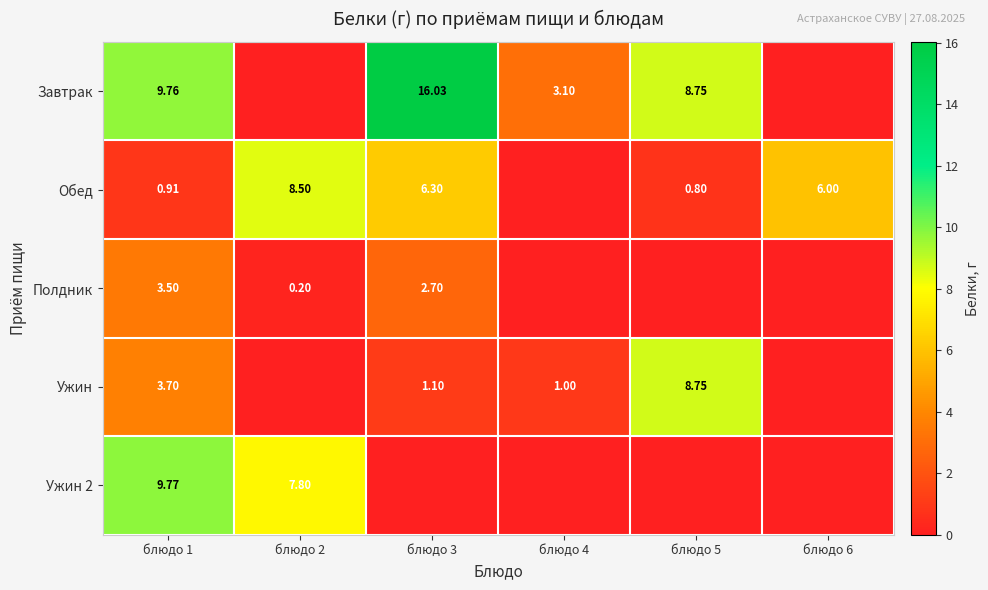

What is the highest value of the Ужин 2 series?

9.8